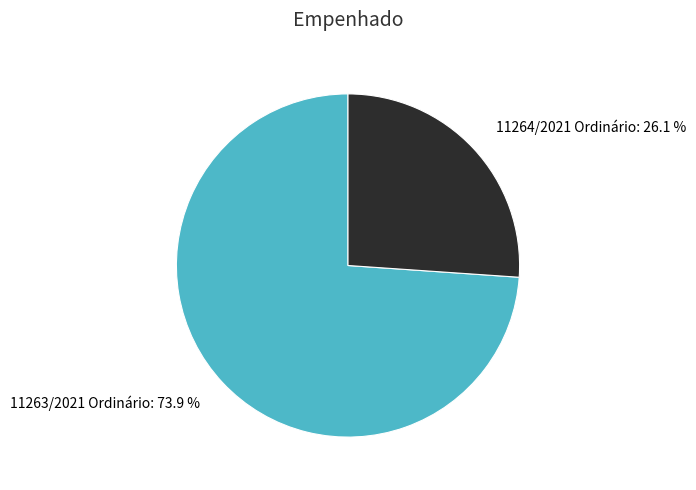

Is there any slice that represents more than half of the pie?

Yes